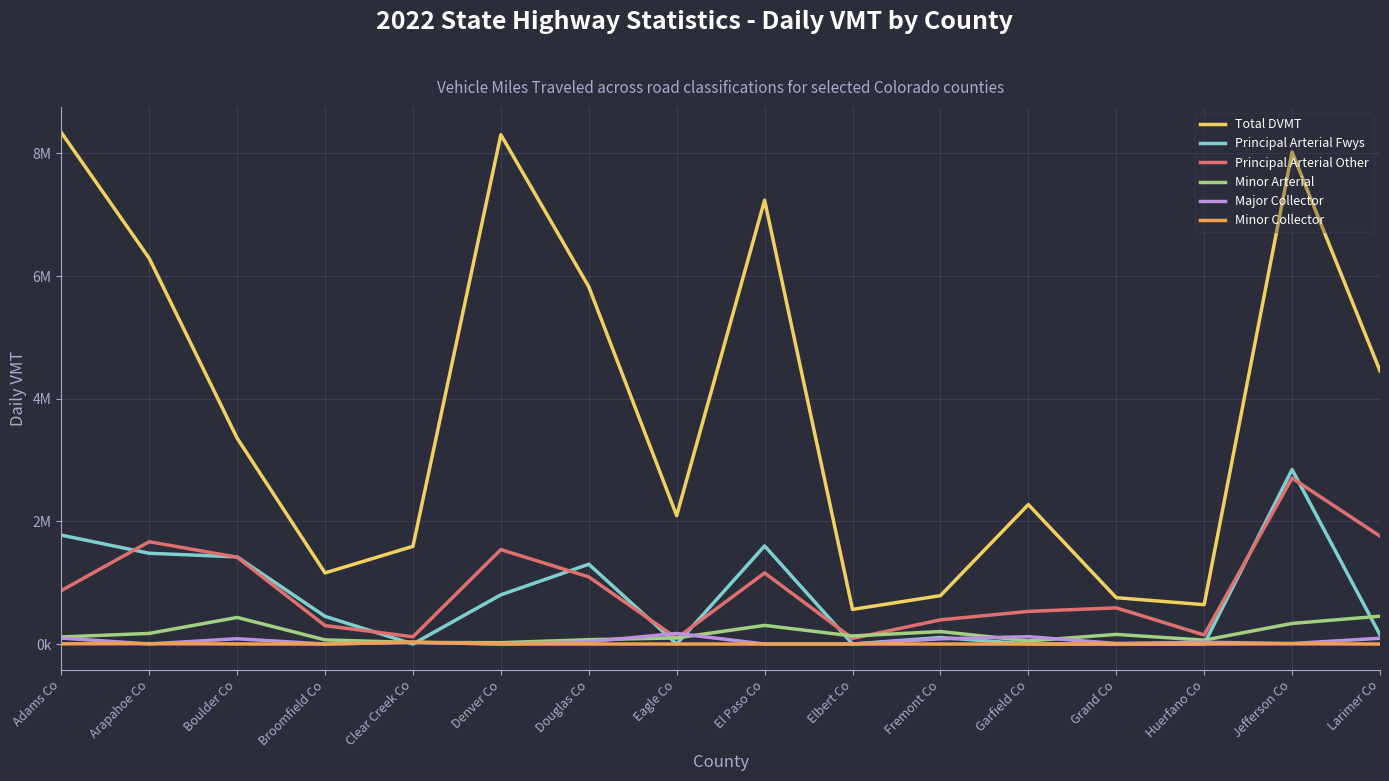

What are all the series names shown in the legend?

Total DVMT, Principal Arterial Fwys, Principal Arterial Other, Minor Arterial, Major Collector, Minor Collector